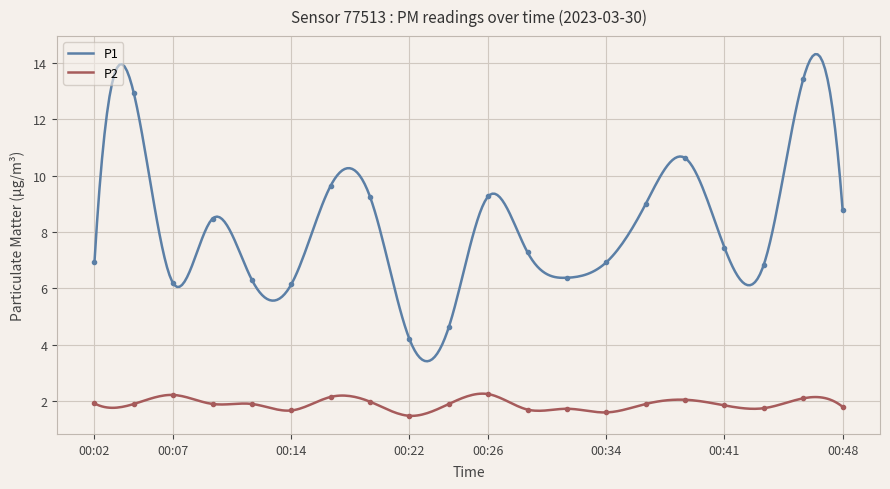

What is the difference between the P2 values at 00:07 and 00:19?

0.2